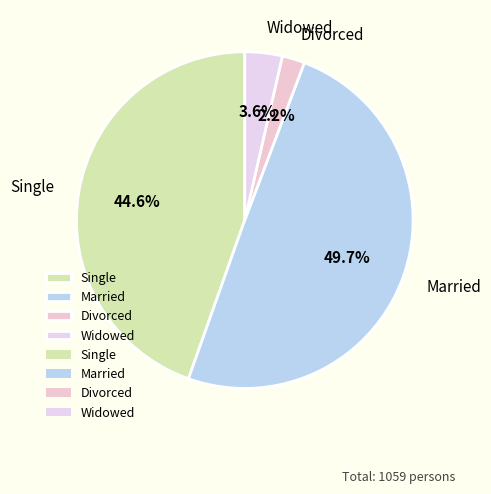

Which category has the biggest portion of the pie?

Married